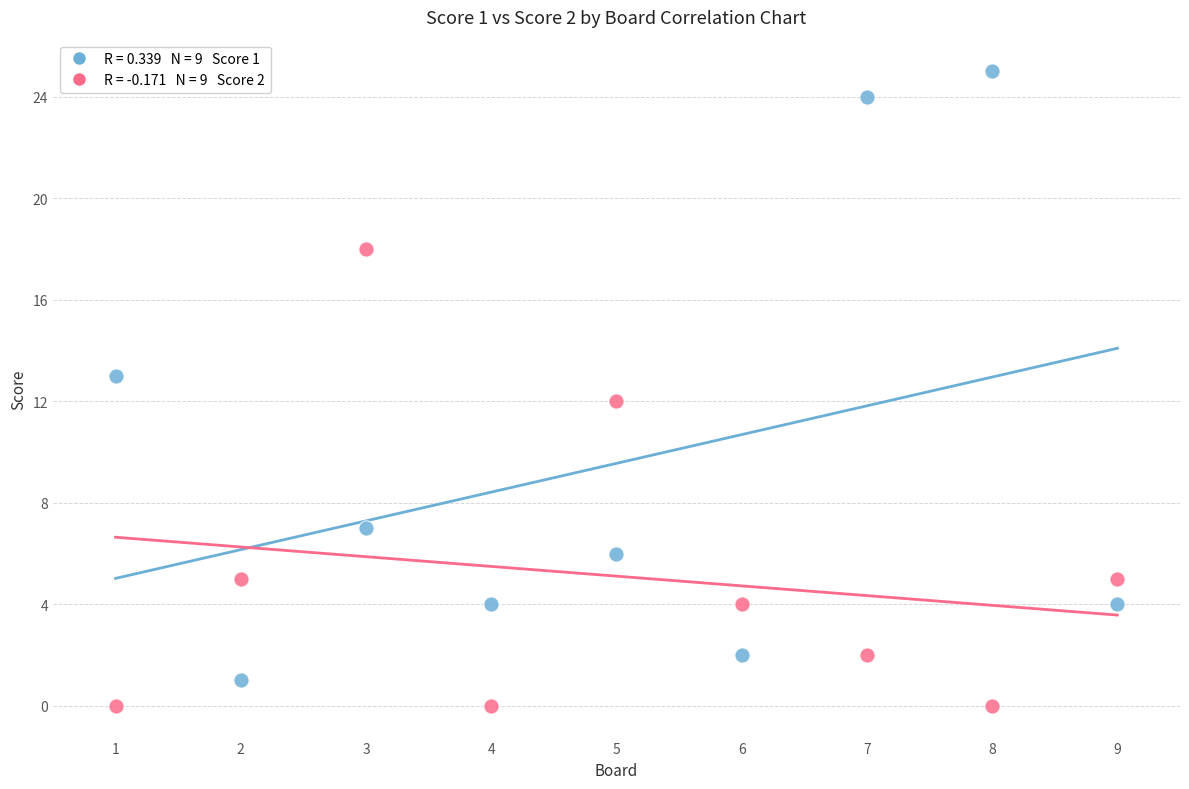

Across all data points, what is the range of Y values (max minus min)?

25